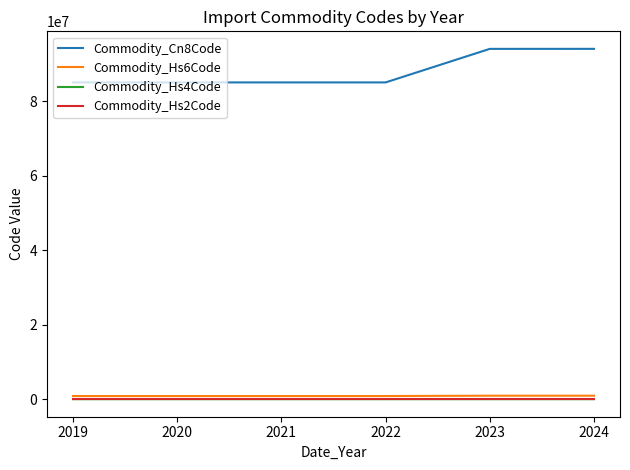

True or false: Commodity_Hs6Code and Commodity_Cn8Code intersect in this chart.

False